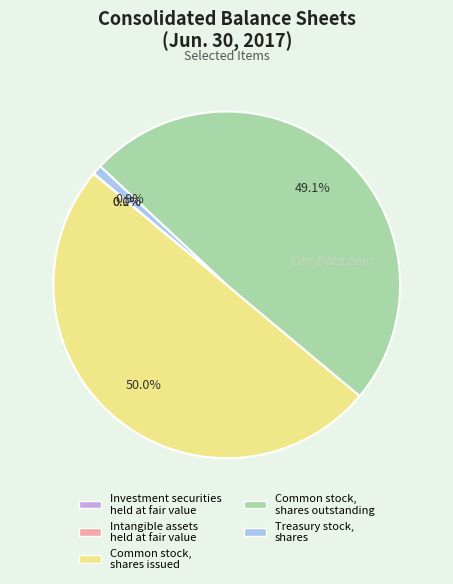

Do Treasury stock, shares and Common stock, shares issued together represent more than half of the pie?

Yes